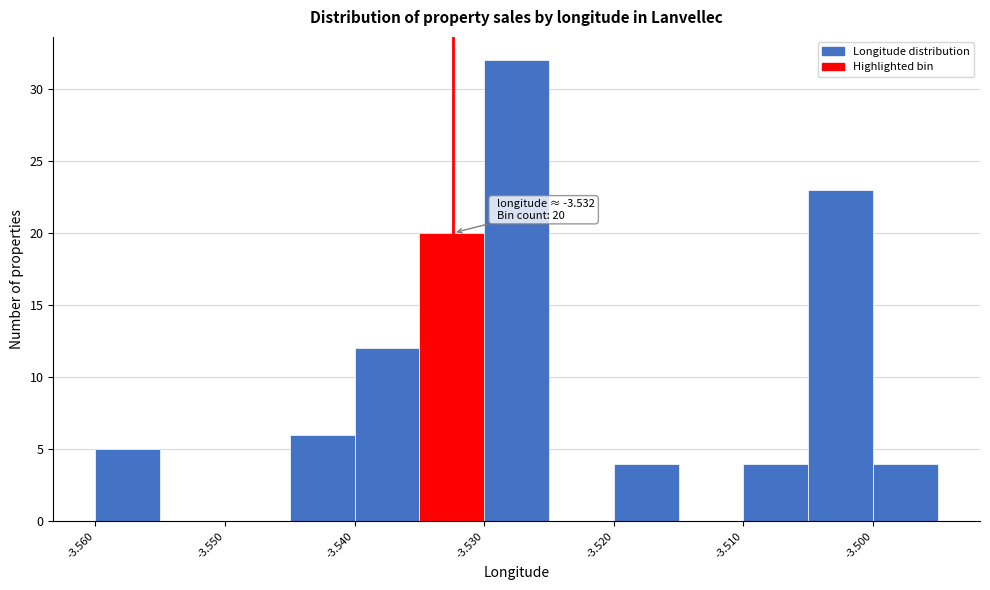

Which range on the x-axis has the tallest bar?

-3.530 to -3.525